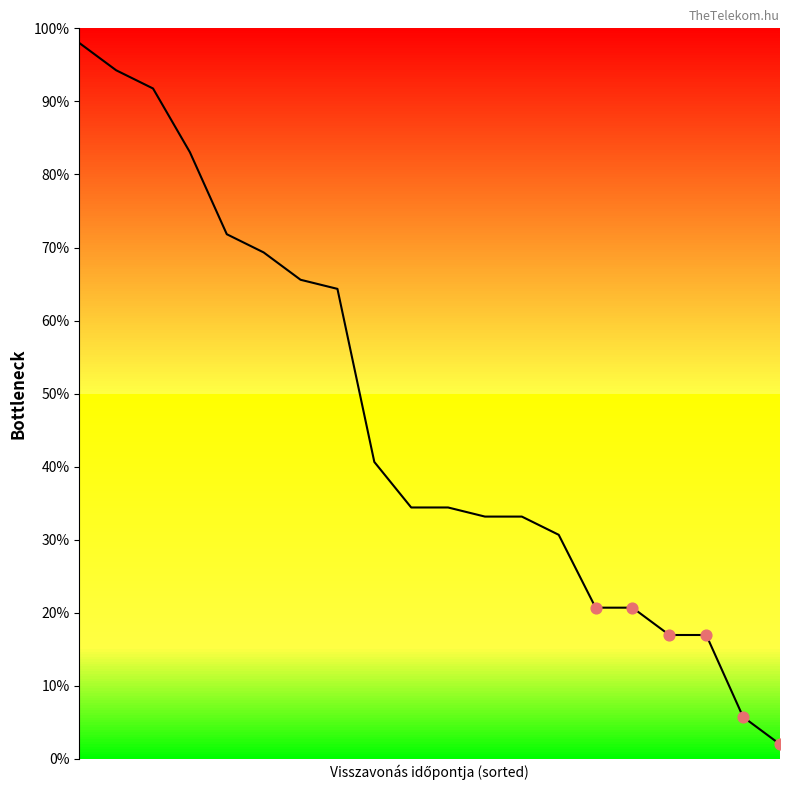

What is the smallest value displayed?

2.0